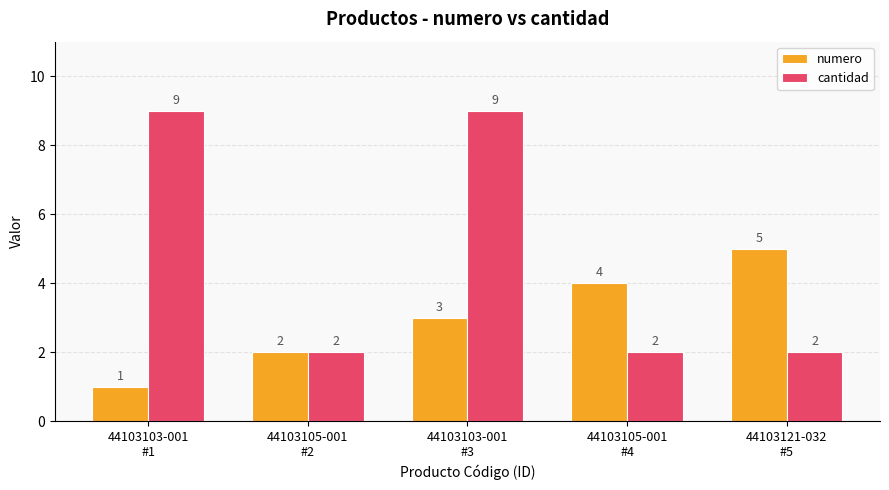

What is the difference between the highest and lowest values at 44103105-001
#4?

2